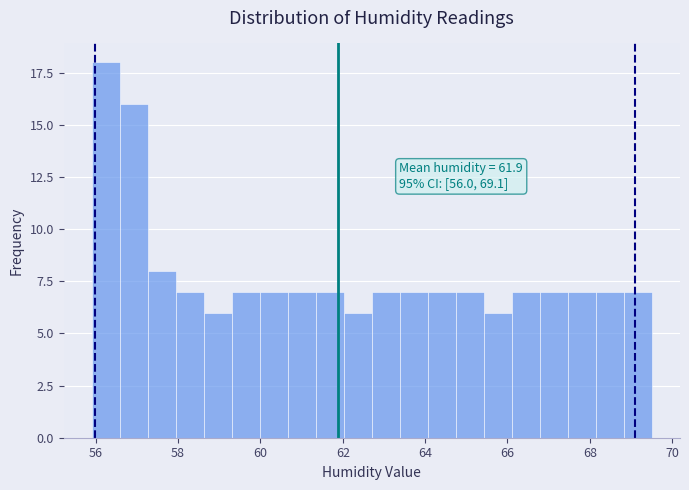

Read against the x-axis, roughly where is the centre of the tallest bar?

56.2